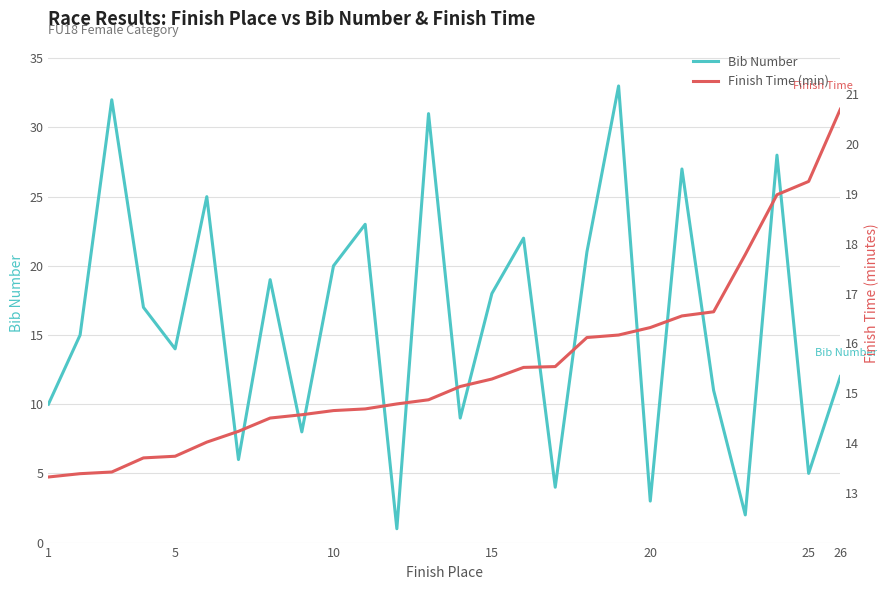

Reading left to right, transcribe all the data shown in this chart.

Bib Number: 10.0	15.0	32.0	17.0	14.0	25.0	6.0	19.0	8.0	20.0	23.0	1.0	31.0	9.0	18.0	22.0	4.0	21.0	33.0	3.0	27.0	11.0	2.0	28.0	5.0	12.0
Finish Time (min): 13.3	13.4	13.4	13.7	13.7	14.0	14.2	14.5	14.6	14.7	14.7	14.8	14.9	15.1	15.3	15.5	15.5	16.1	16.2	16.3	16.6	16.6	17.8	19.0	19.2	20.7